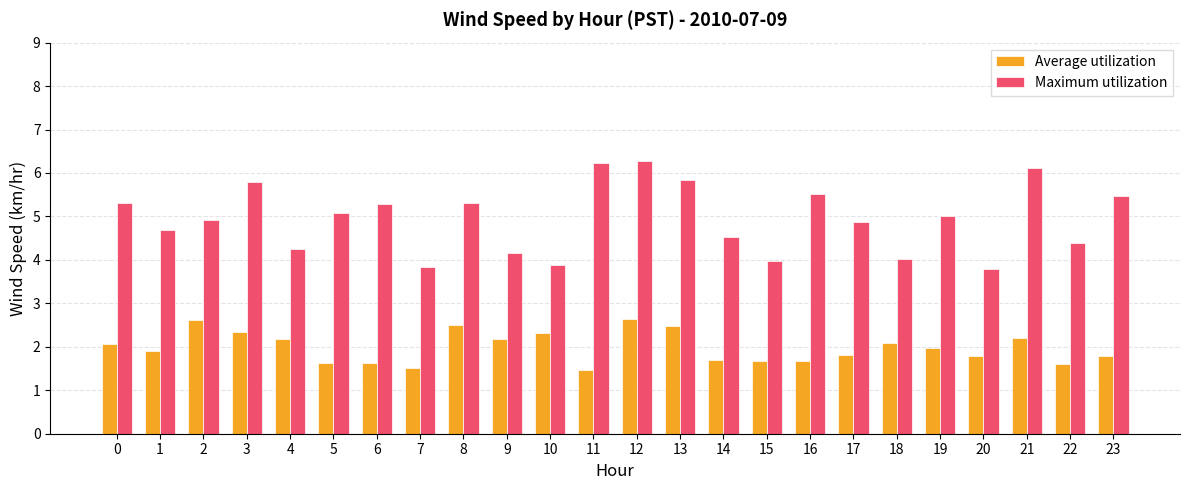

Which series has the widest spread of values?

Maximum utilization